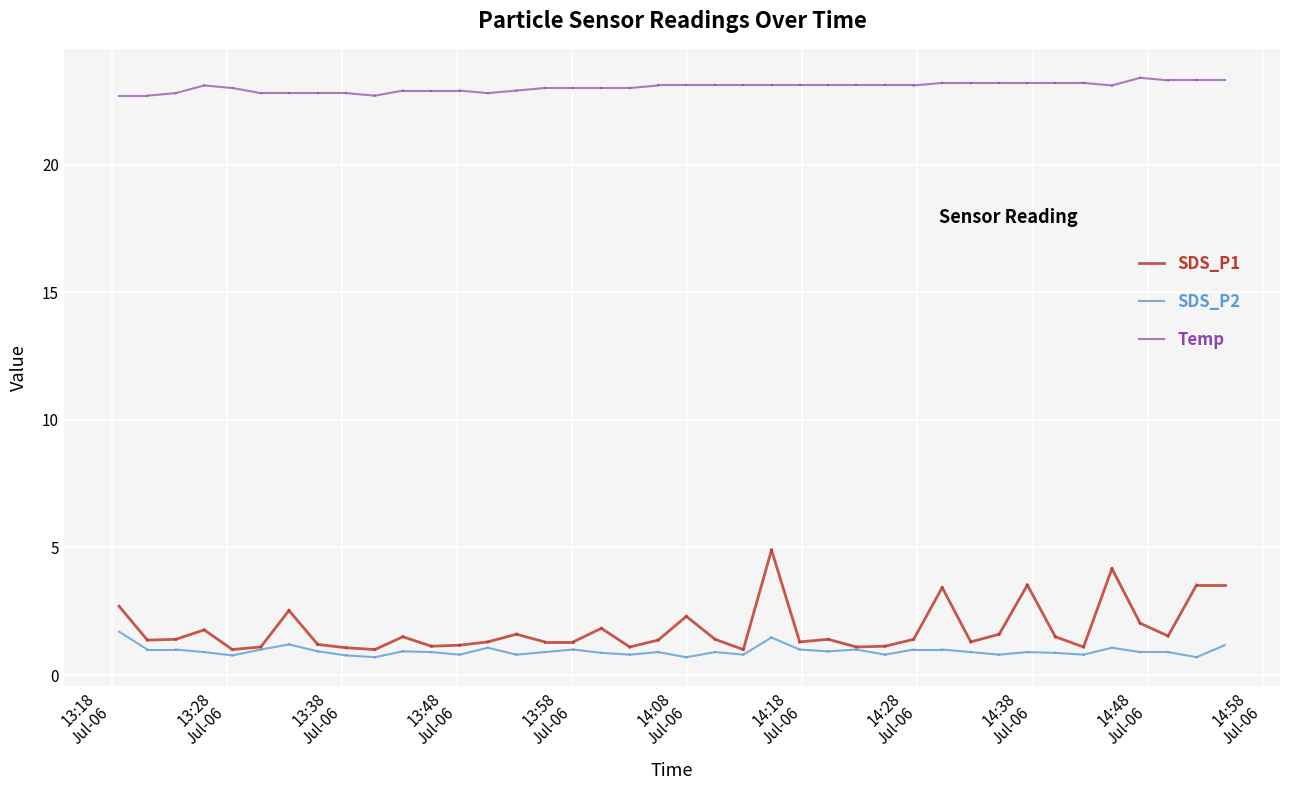

Does the chart display data point markers on the line(s)?

No